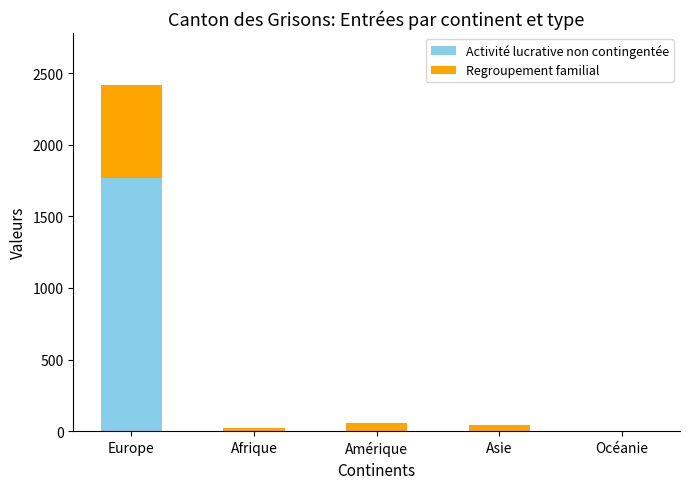

What is the highest value of the Activité lucrative non contingentée series?

1767